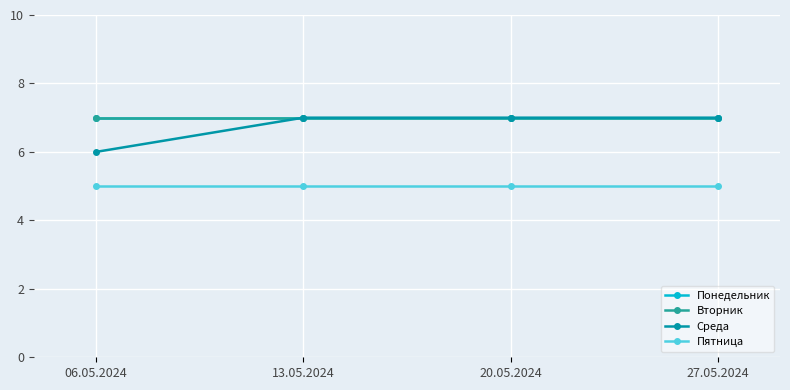

Is this an area chart (filled region under the line)?

No